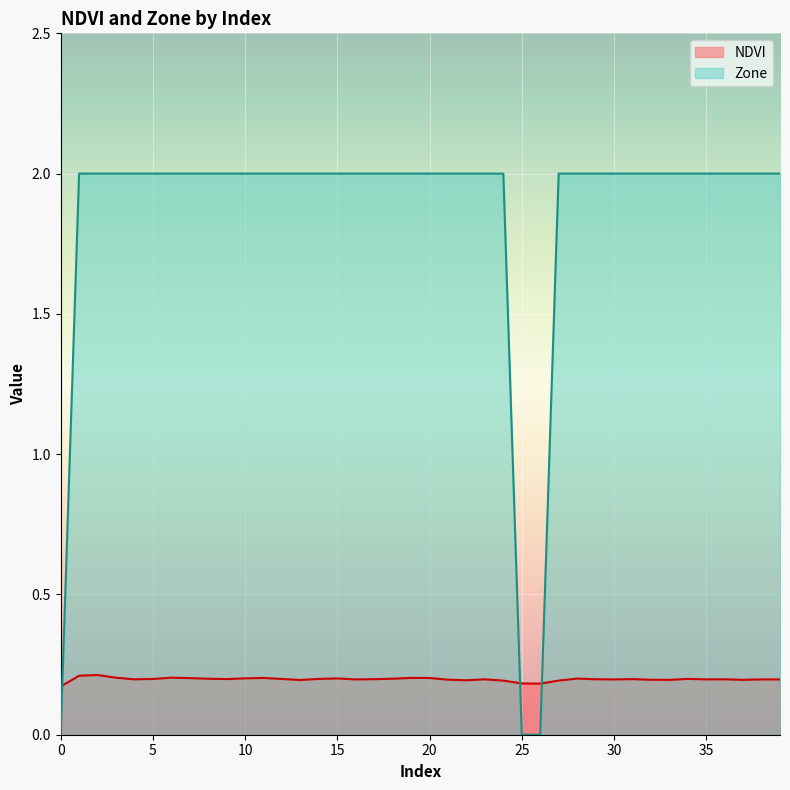

What is the approximate value of Zone at 35?

2.0